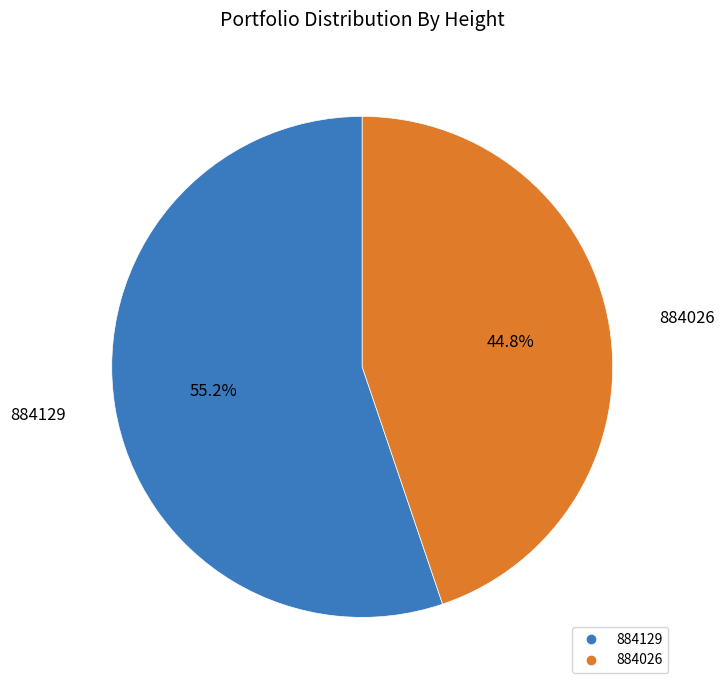

What is the largest slice in the pie chart?

884129